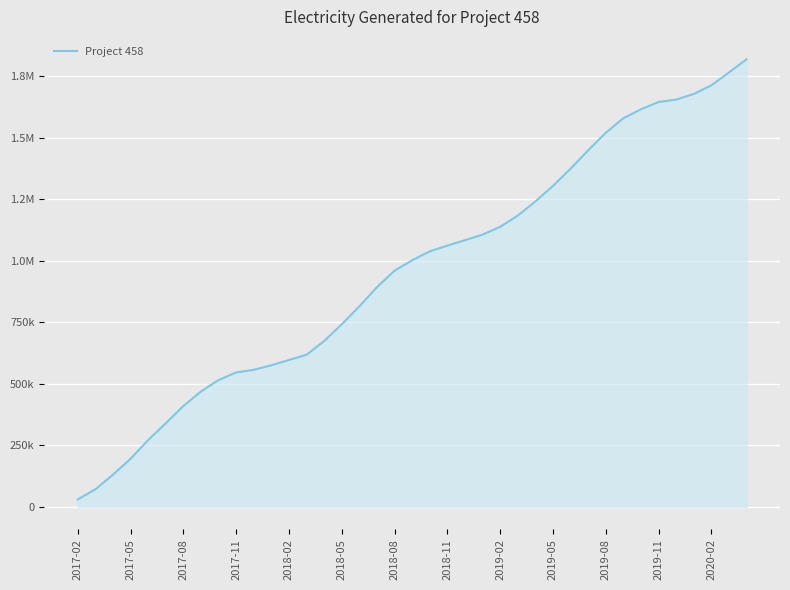

Does the chart have visible grid lines?

Yes